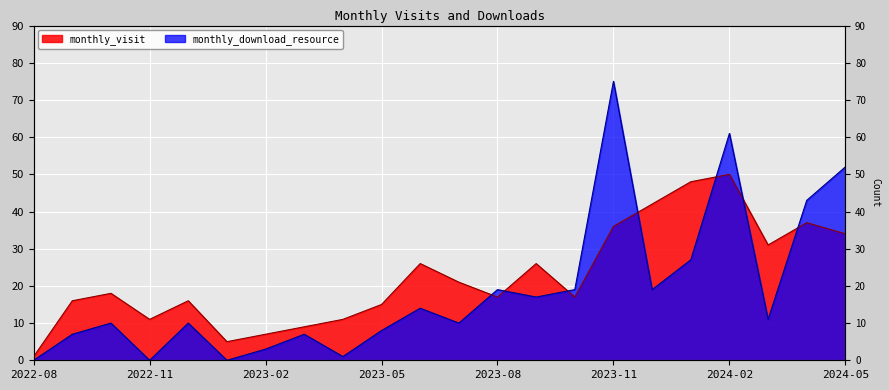

Reading right to left, list all the values displayed in this chart.

monthly_visit: 2024-05=34	2024-04=37	2024-03=31	2024-02=50	2024-01=48	2023-12=42	2023-11=36	2023-10=17	2023-09=26	2023-08=17	2023-07=21	2023-06=26	2023-05=15	2023-04=11	2023-03=9	2023-02=7	2023-01=5	2022-12=16	2022-11=11	2022-10=18	2022-09=16	2022-08=1
monthly_download_resource: 2024-05=52	2024-04=43	2024-03=11	2024-02=61	2024-01=27	2023-12=19	2023-11=75	2023-10=19	2023-09=17	2023-08=19	2023-07=10	2023-06=14	2023-05=8	2023-04=1	2023-03=7	2023-02=3	2023-01=0	2022-12=10	2022-11=0	2022-10=10	2022-09=7	2022-08=0